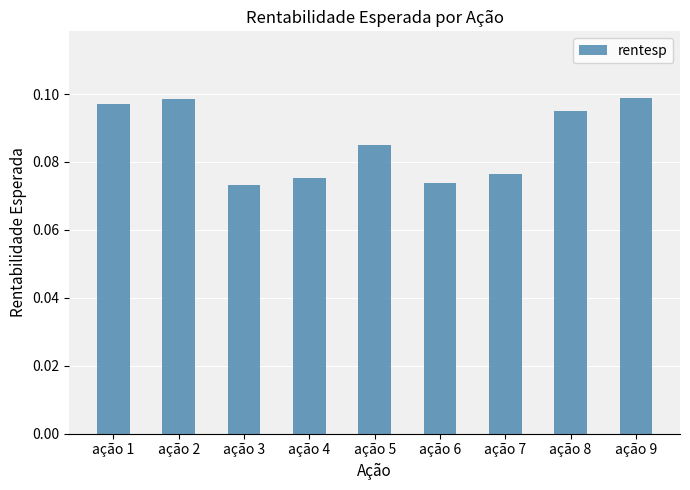

What is the sum of all values?

0.8